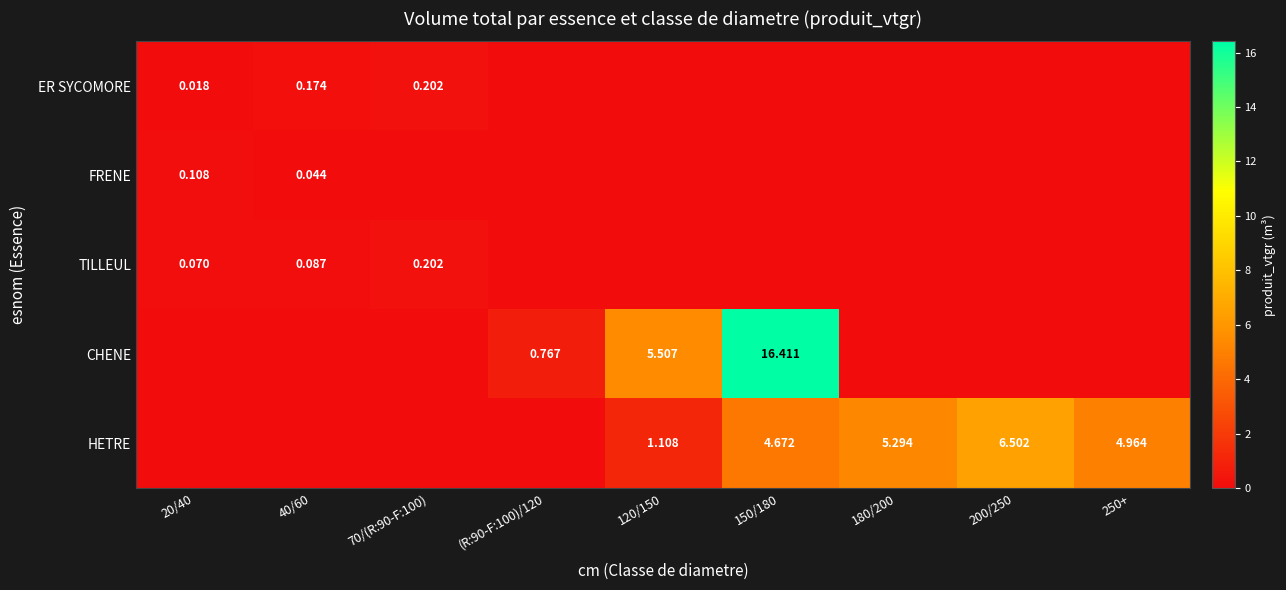

Is it true that CHENE equals 0.0 at 250+?

True